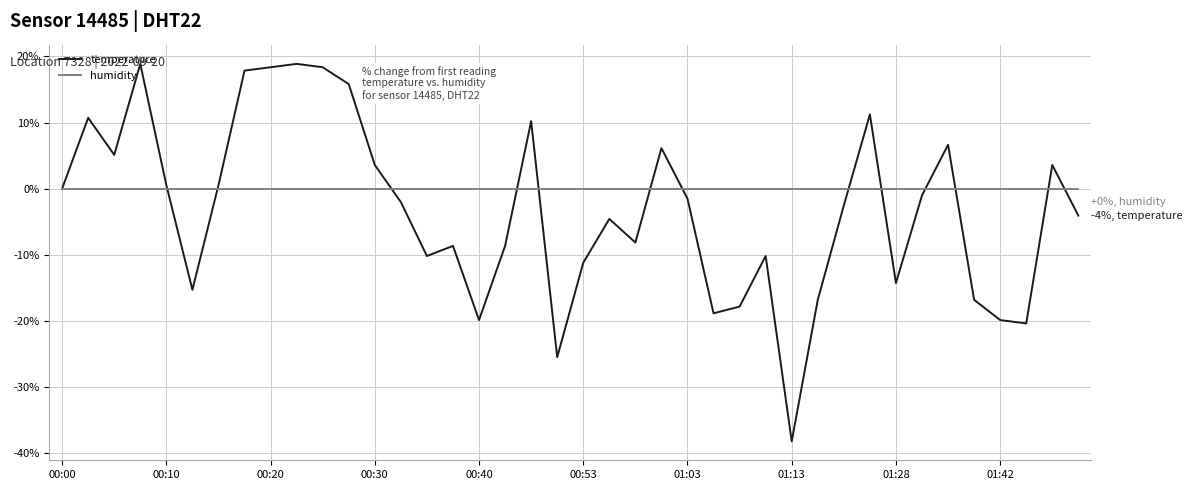

Reading left to right, transcribe all the data shown in this chart.

temperature: 0.0	10.7	5.1	18.9	0.5	-15.3	0.5	17.9	18.4	18.9	18.4	15.8	3.6	-2.0	-10.2	-8.7	-19.9	-8.7	10.2	-25.5	-11.2	-4.6	-8.2	6.1	-1.5	-18.9	-17.9	-10.2	-38.3	-16.8	-2.6	11.2	-14.3	-1.0	6.6	-16.8	-19.9	-20.4	3.6	-4.1
humidity: 0.0	0.0	0.0	0.0	0.0	0.0	0.0	0.0	0.0	0.0	0.0	0.0	0.0	0.0	0.0	0.0	0.0	0.0	0.0	0.0	0.0	0.0	0.0	0.0	0.0	0.0	0.0	0.0	0.0	0.0	0.0	0.0	0.0	0.0	0.0	0.0	0.0	0.0	0.0	0.0